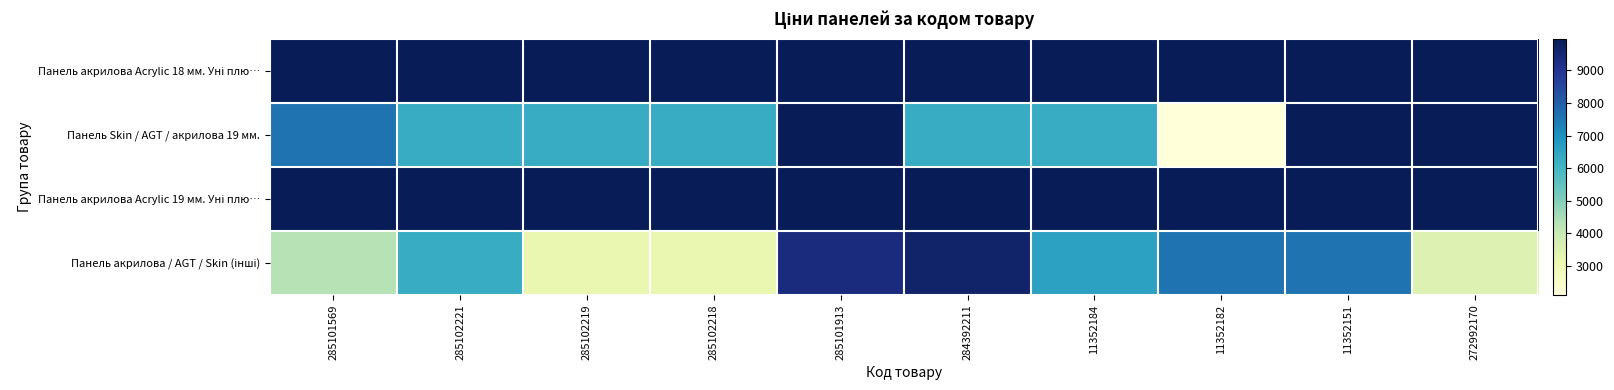

Between 285102219 and 284392211, which series saw the biggest shift?

Панель акрилова / AGT / Skin (інші)